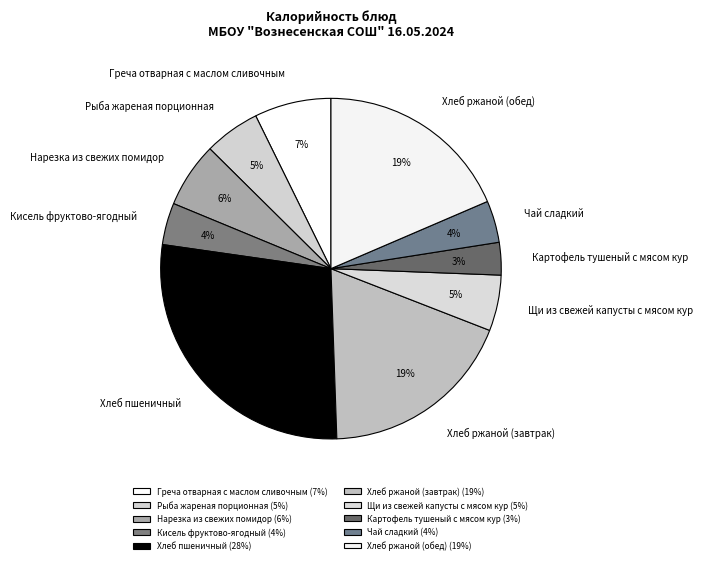

To the nearest percent, what portion does Хлеб ржаной (обед) represent?

19%